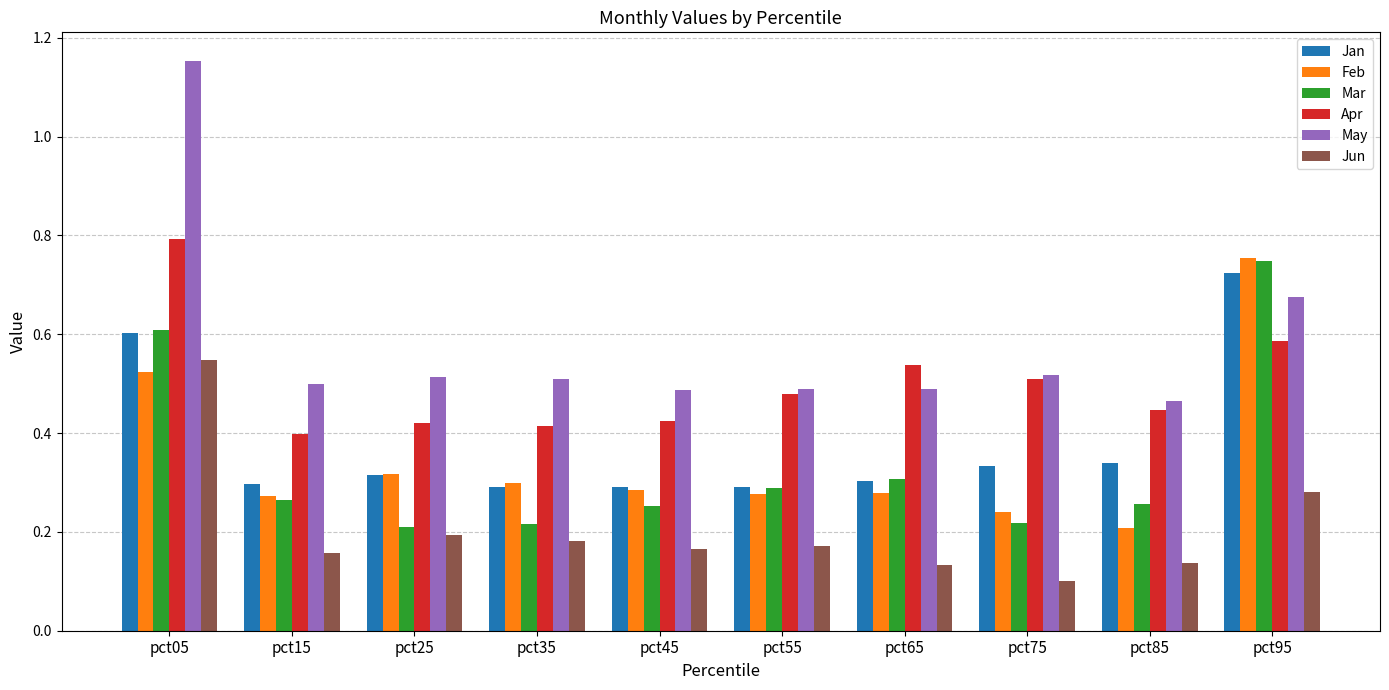

True or false: Mar has a value of 0.2 at pct75.

True